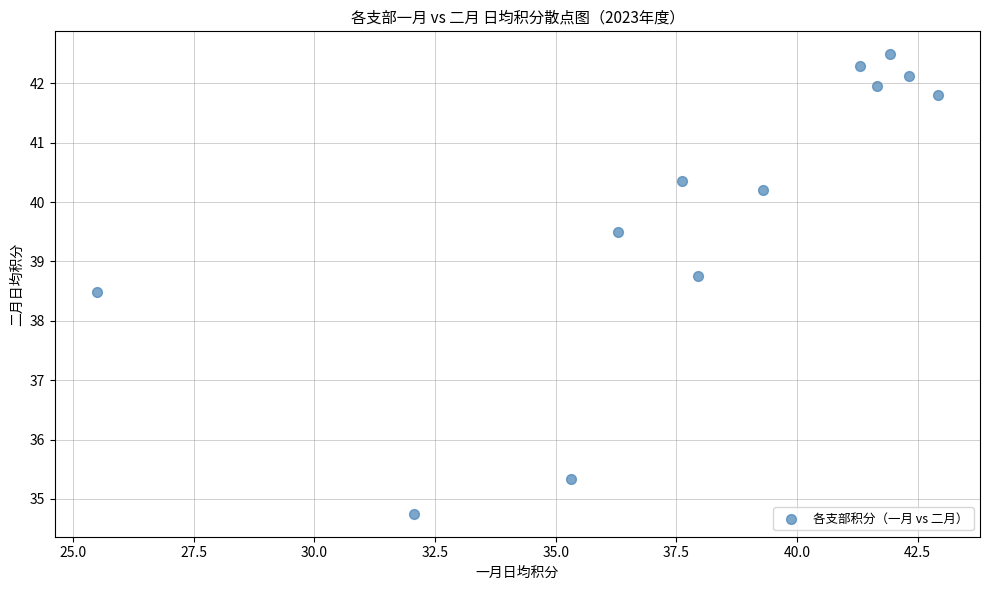

What is the range of X values (max minus min)?

17.4